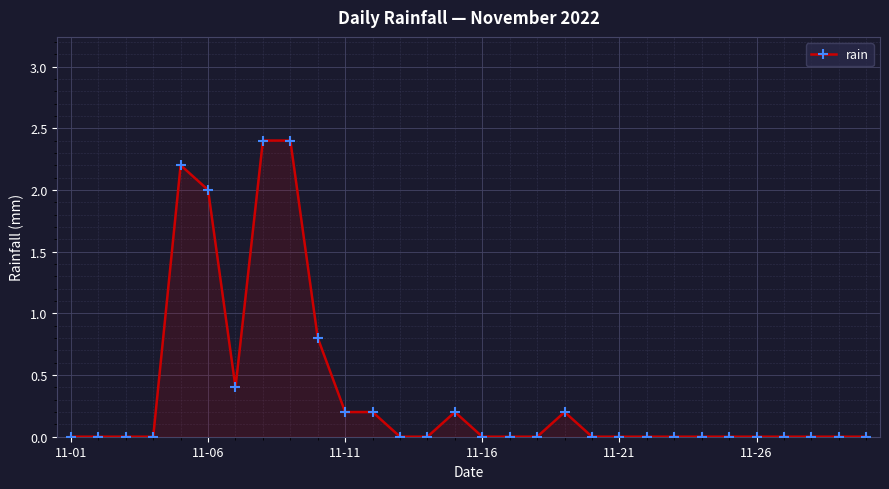

True or false: the data has more than 2 interior local peaks.

True